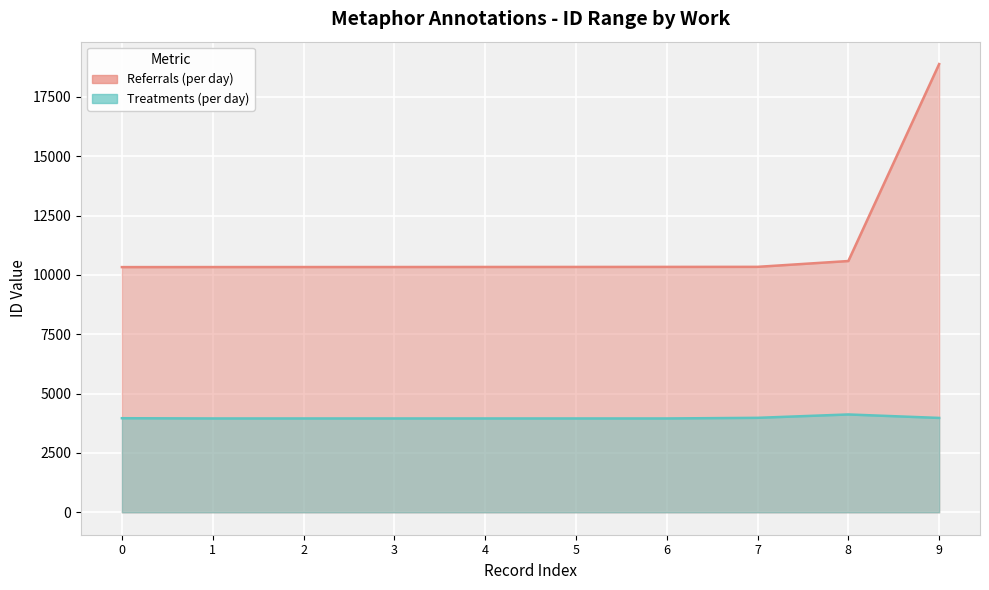

What is the difference between the highest and lowest values at 9?

14903